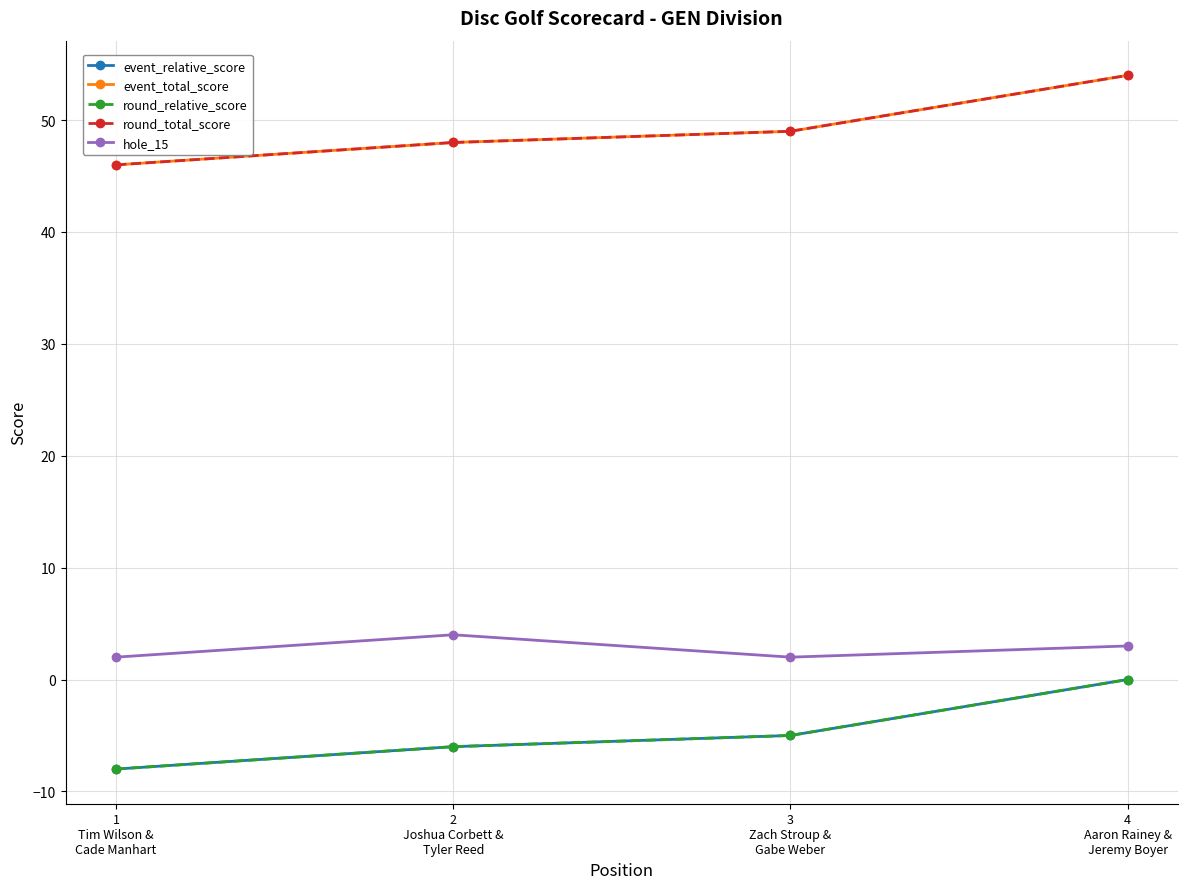

What position from the left is 2
Joshua Corbett &
Tyler Reed?

2